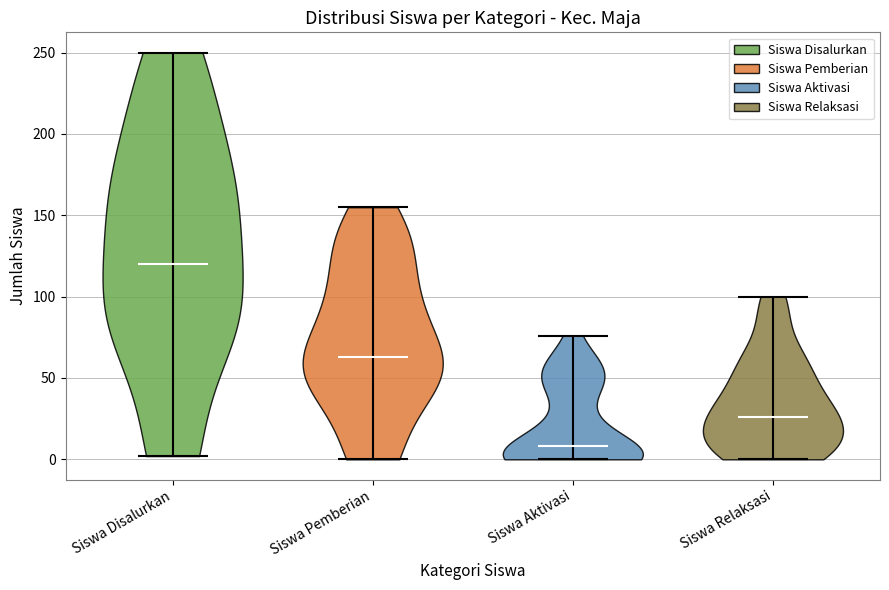

Which violin has the highest median line?

Siswa Disalurkan